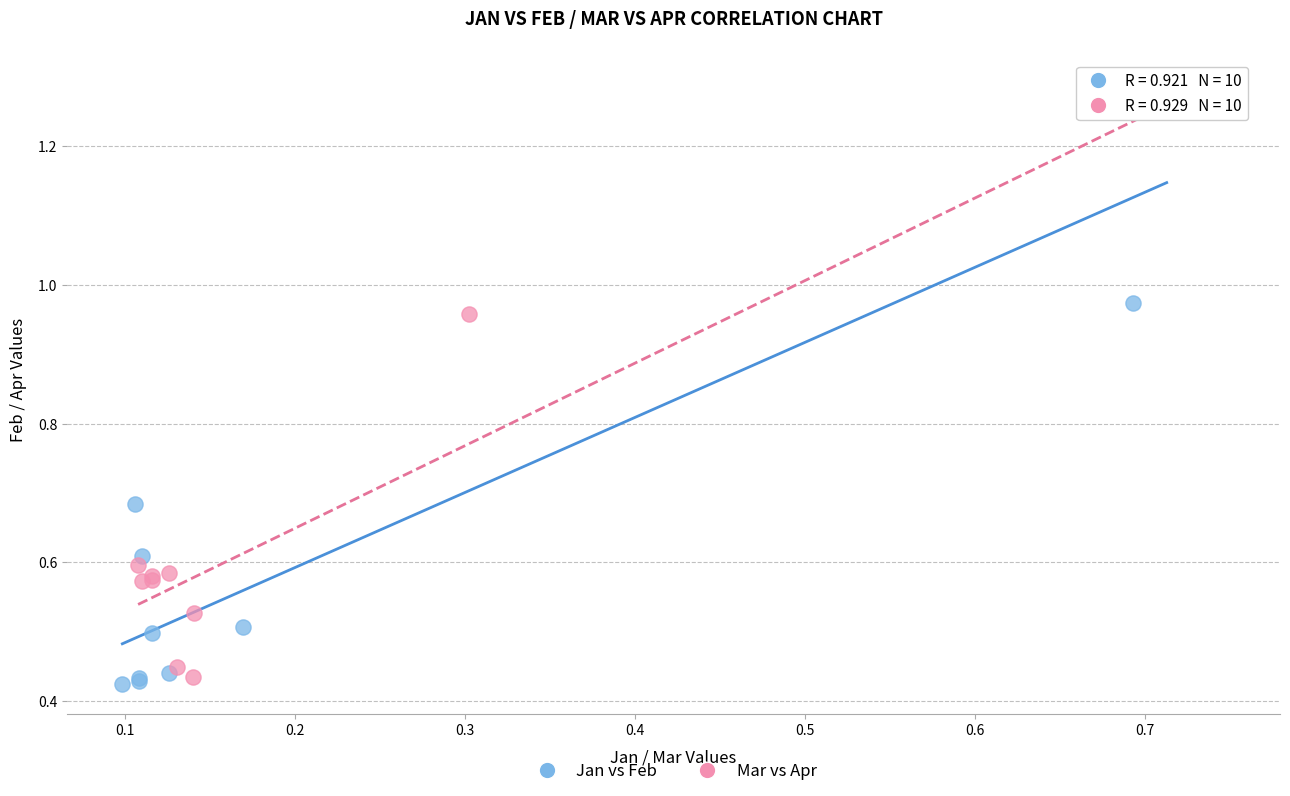

Which series contains the lowest Y value?

Jan vs Feb